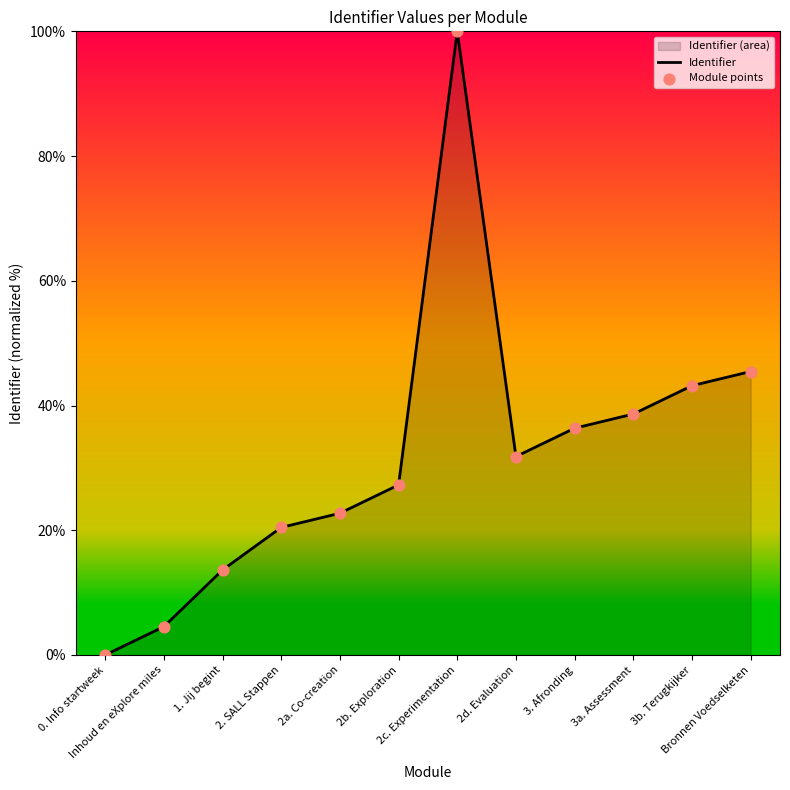

What is the difference between the maximum and minimum values?

100.0